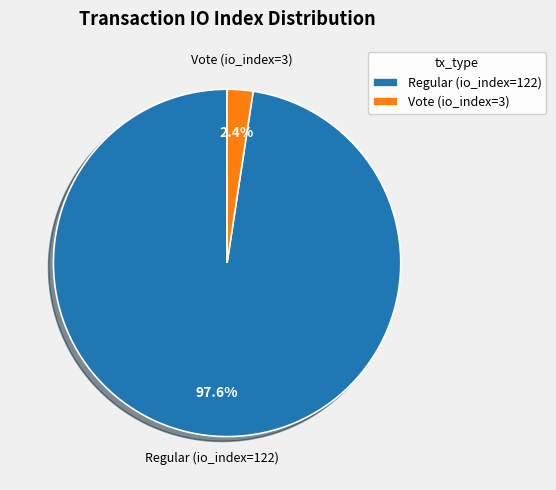

How many slices are in this pie chart?

2